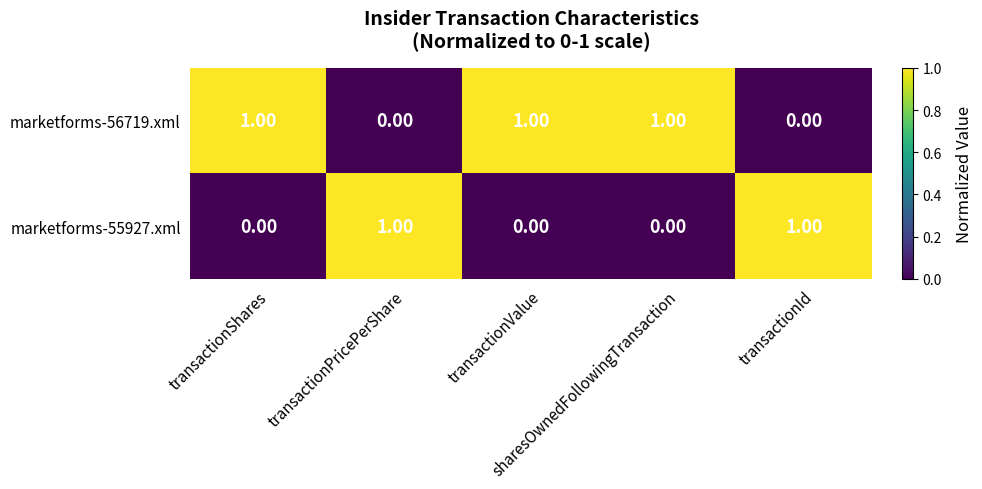

Which series has the largest total across all categories?

marketforms-56719.xml